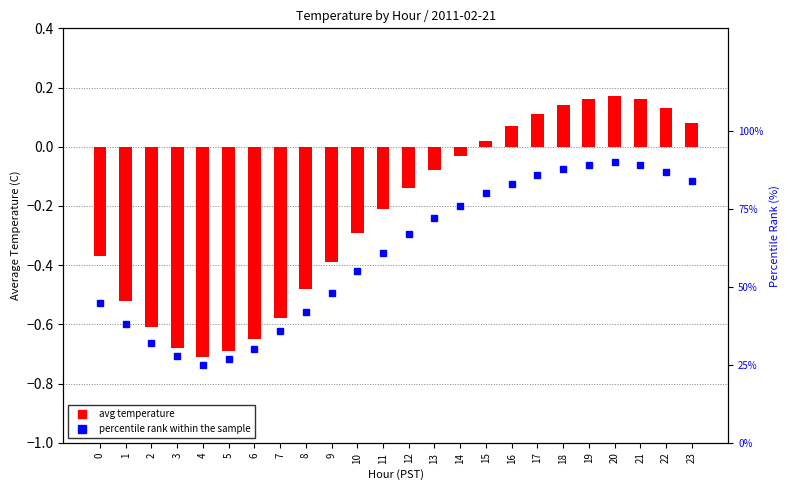

What is the difference between the percentile rank within the sample values at 23 and 20?

6.0